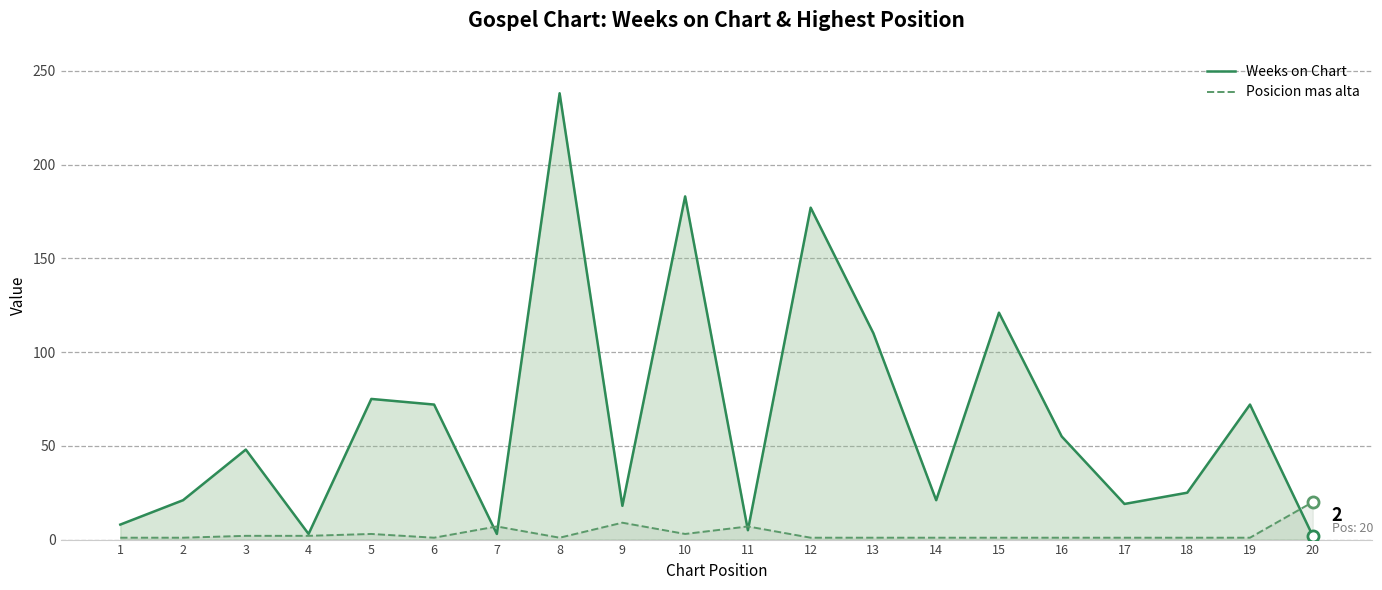

What is the value of the Posicion mas alta point at the 2nd from the left?

1